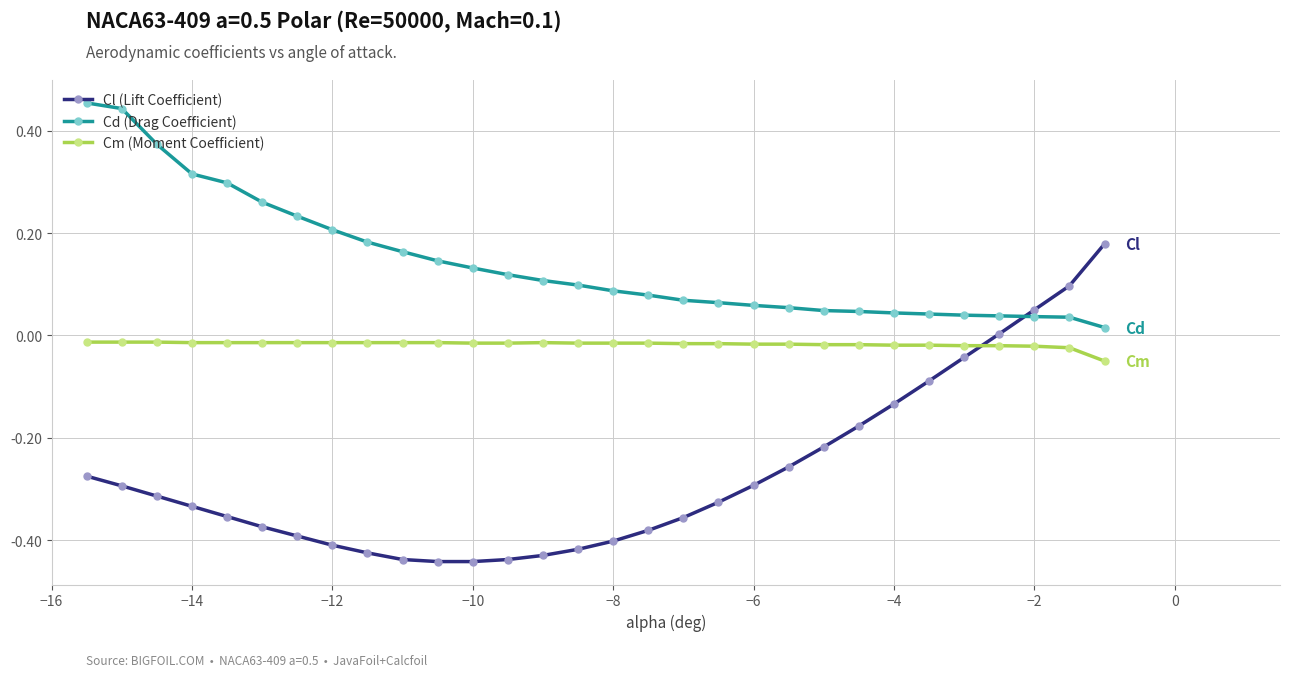

How many data points does each series have?

30